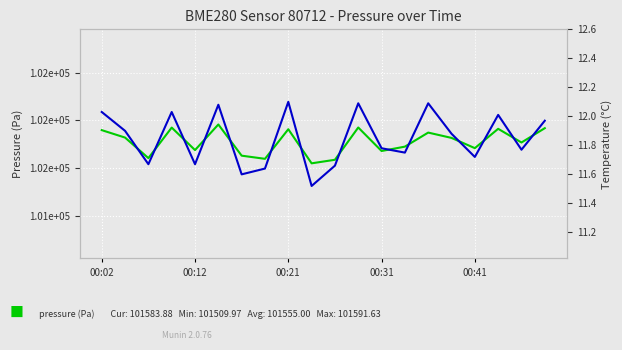

What is the difference between the maximum and minimum values in the pressure (Pa) series?

81.7